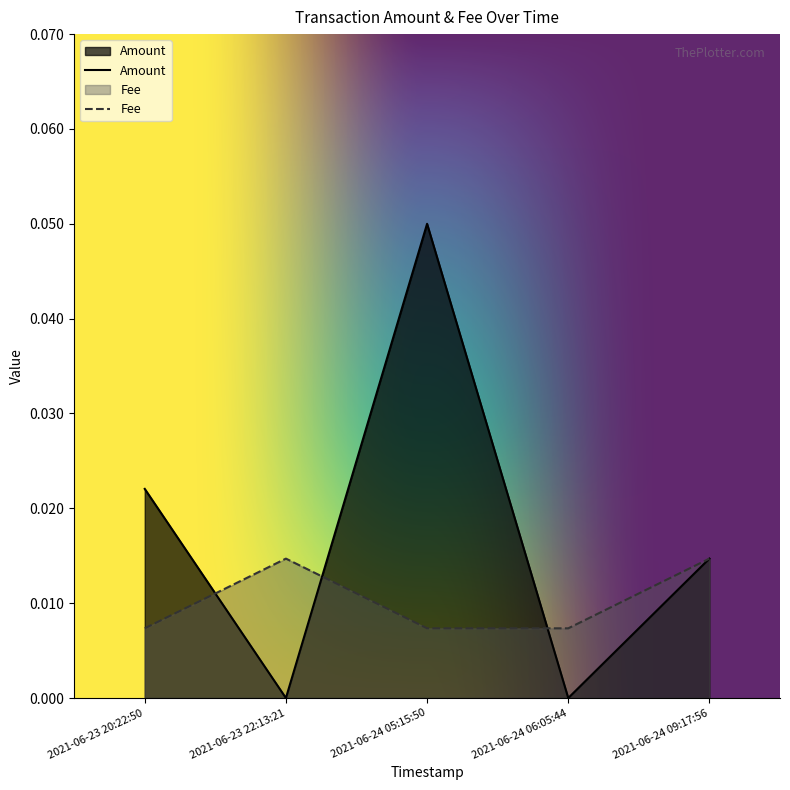

Reading left to right, extract all data points from this chart.

Amount: 0.0	0.0	0.1	0.0	0.0
Fee: 0.0	0.0	0.0	0.0	0.0